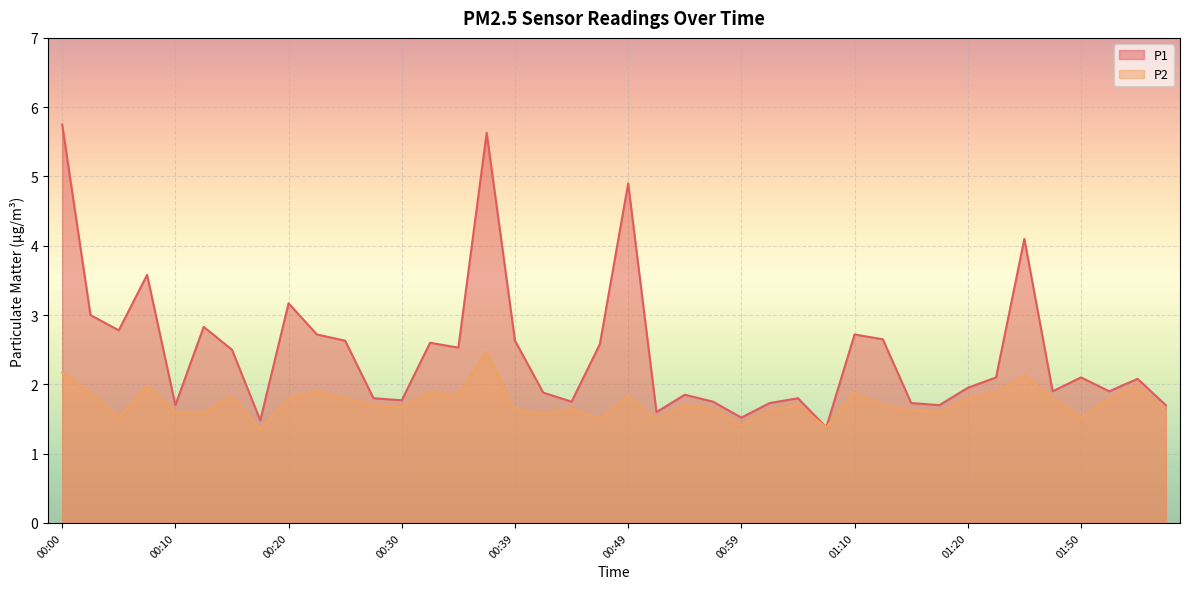

How many lines are shown in the chart?

2